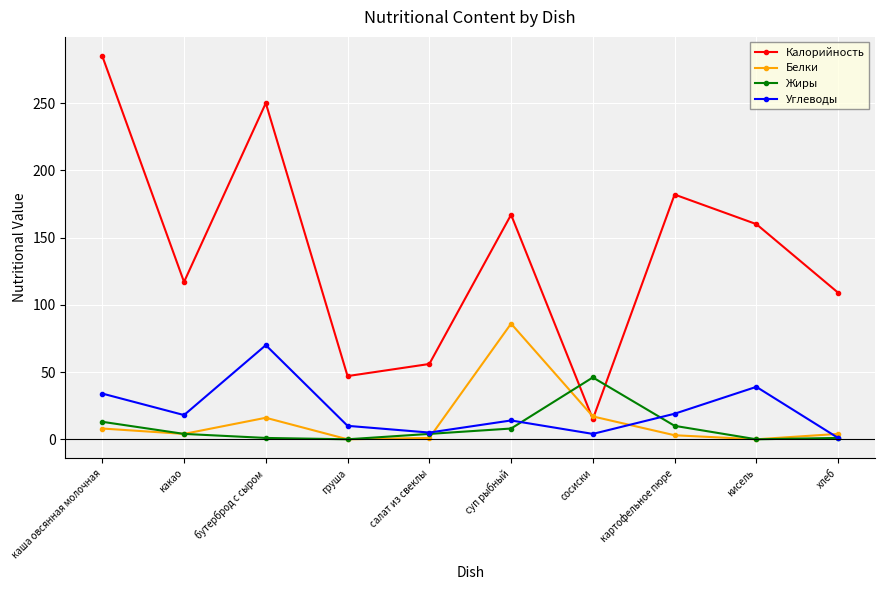

Which series has the widest spread of values?

Калорийность